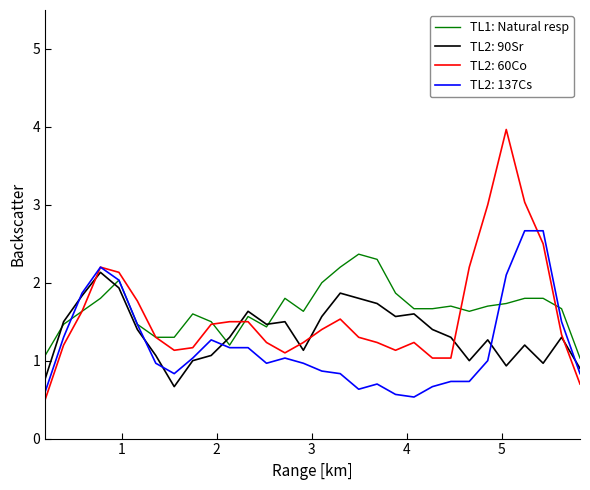

What is the smallest value displayed?

0.5